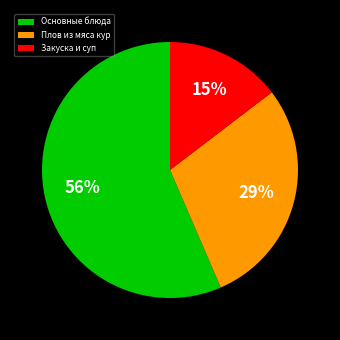

Combined, do Закуска и суп and Плов из мяса кур account for over 50%?

No